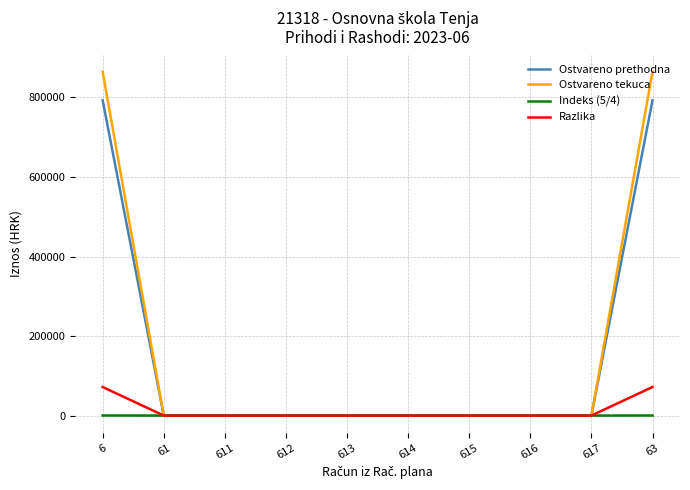

The value of Ostvareno prethodna at 61 is 0.0. True or false?

True